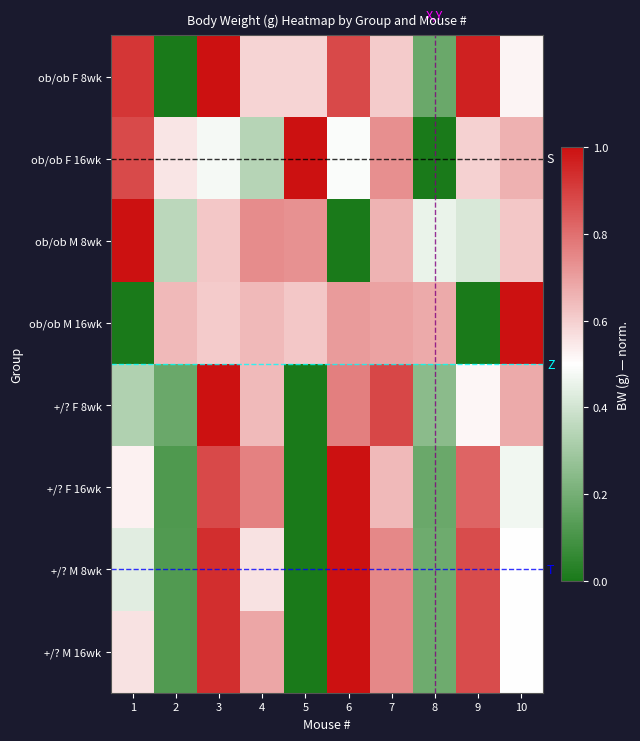

The value of ob/ob M 16wk at 4 is 0.6. True or false?

True